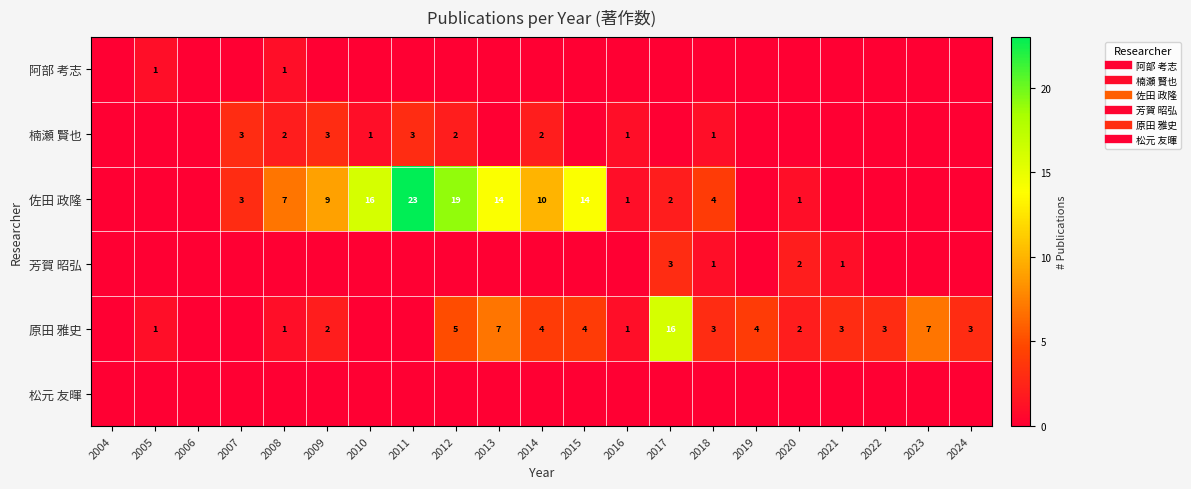

What is the approximate value of 阿部 考志 at 2005?

1